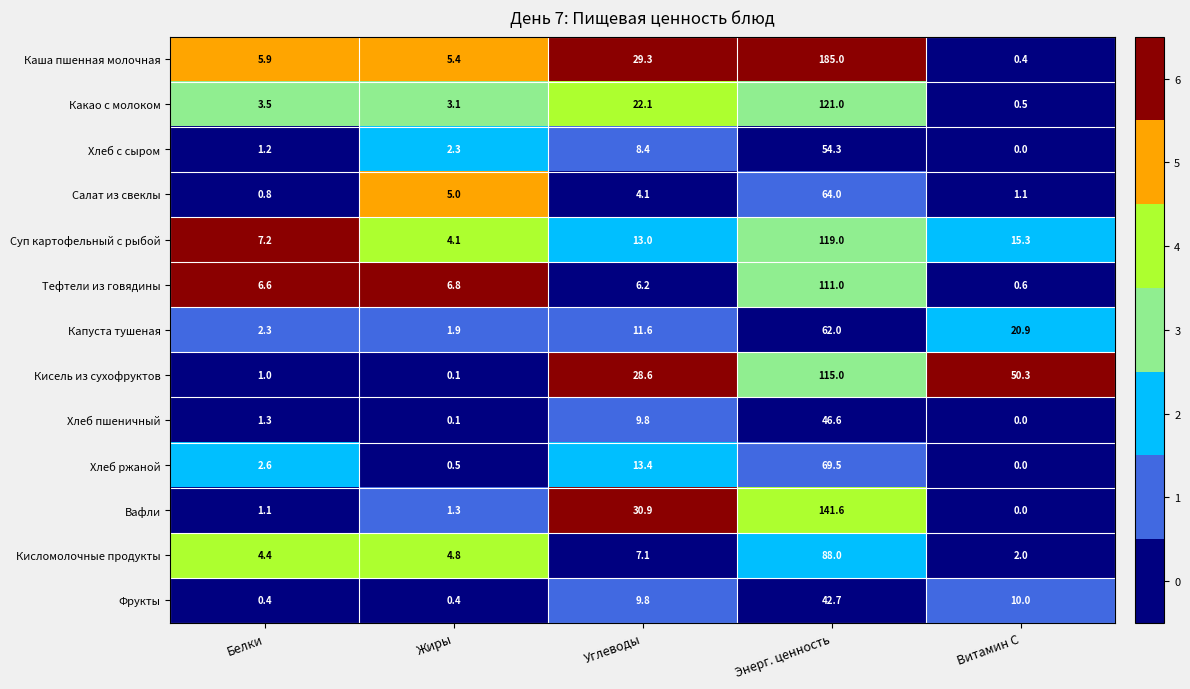

At which category is the sum across all series the highest?

Энерг. ценность